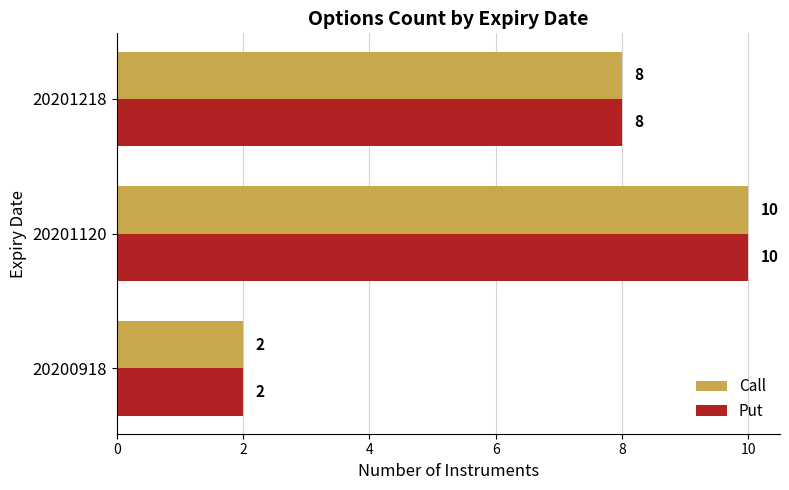

What is the total value across all series at 20200918?

4